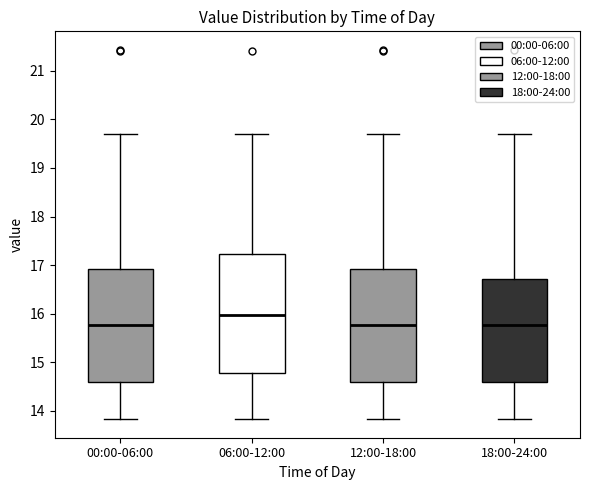

Reading left to right, read every box against the y-axis: the position of its median line, the range the box covers, and the ends of its whiskers. The values are not printed on the chart, so give them approximately, as read against the axis.

00:00-06:00: median 15.8, box 14.6 to 16.9, whiskers 13.8 to 19.7
06:00-12:00: median 16.0, box 14.8 to 17.2, whiskers 13.8 to 19.7
12:00-18:00: median 15.8, box 14.6 to 16.9, whiskers 13.8 to 19.7
18:00-24:00: median 15.8, box 14.6 to 16.7, whiskers 13.8 to 19.7